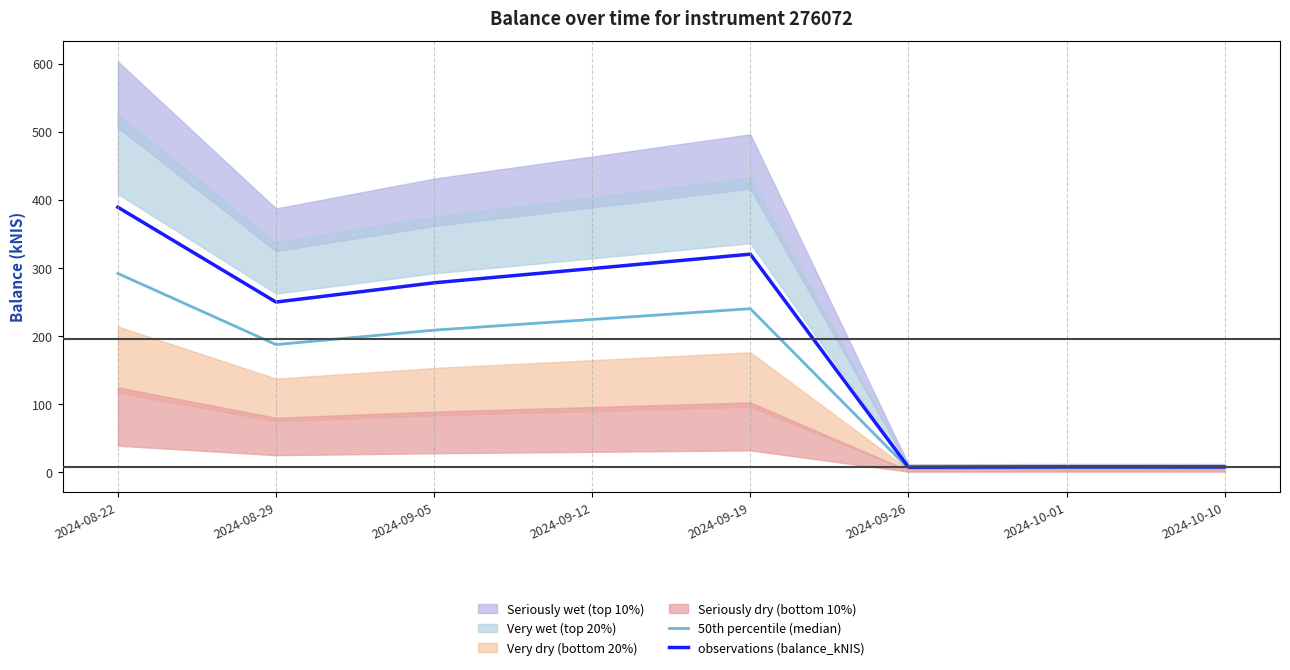

Reading right to left, transcribe all the data shown in this chart.

50th percentile (median): 2024-10-10=5.8	2024-10-01=5.8	2024-09-26=5.6	2024-09-19=240.1	2024-09-12=224.3	2024-09-05=208.6	2024-08-29=187.4	2024-08-22=291.8
observations (balance_kNIS): 2024-10-10=7.8	2024-10-01=7.8	2024-09-26=7.4	2024-09-19=320.1	2024-09-12=299.0	2024-09-05=278.1	2024-08-29=249.8	2024-08-22=389.1